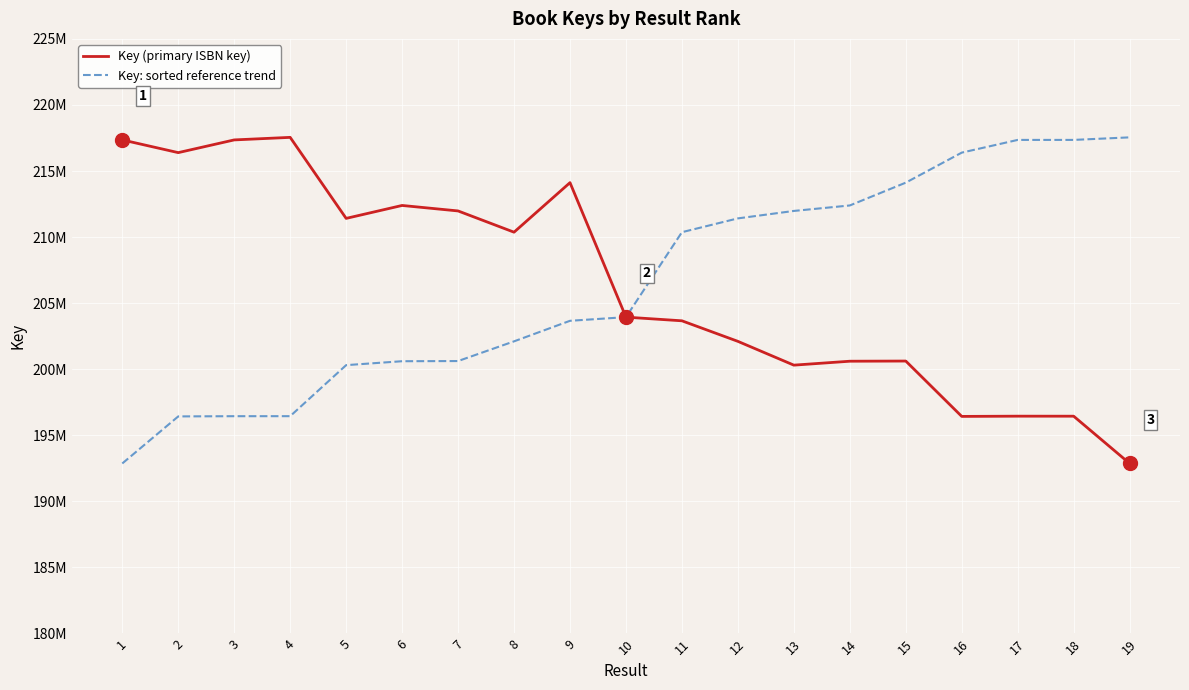

What is the value of the Key (primary ISBN key) point at the 3rd from the left?

217354193